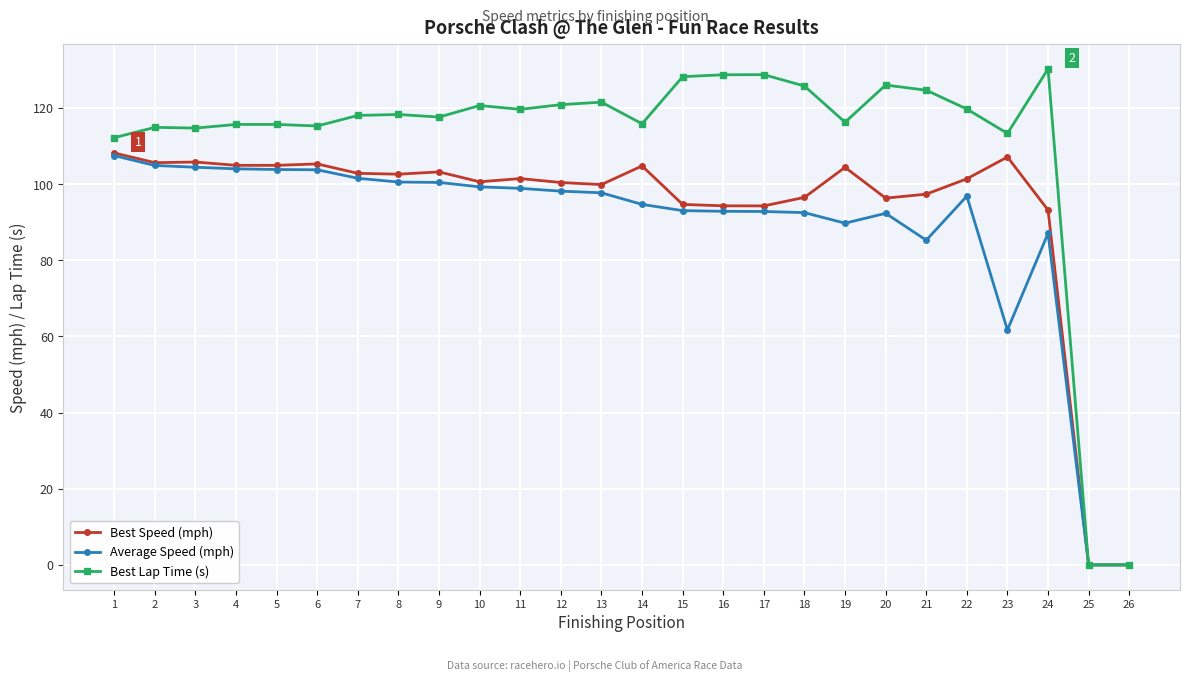

How many lines are shown in the chart?

3